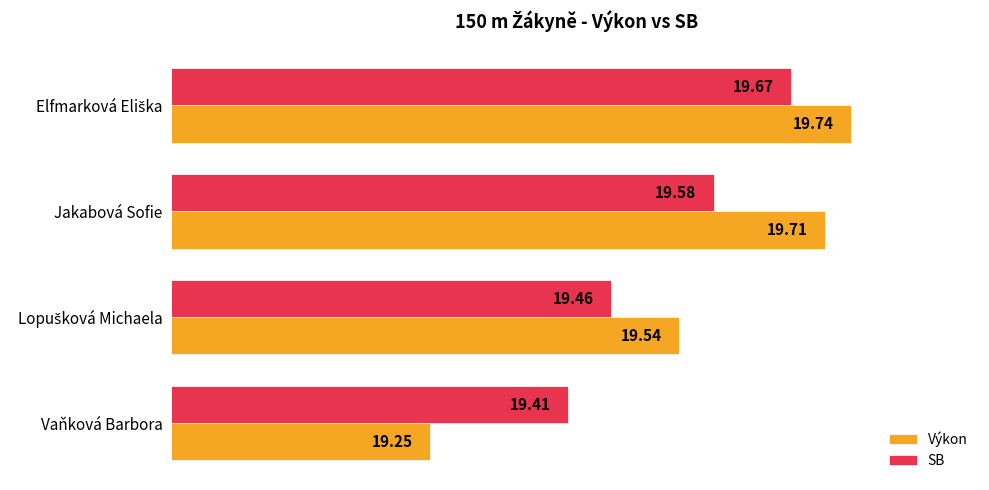

Rank the series at Jakabová Sofie from lowest to highest value.

SB, Výkon